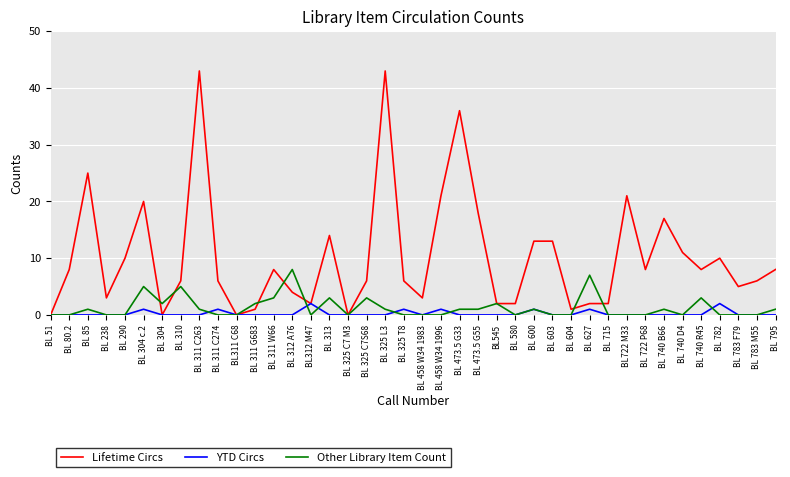

True or false: Other Library Item Count has more than 0 points higher than both neighbors.

True